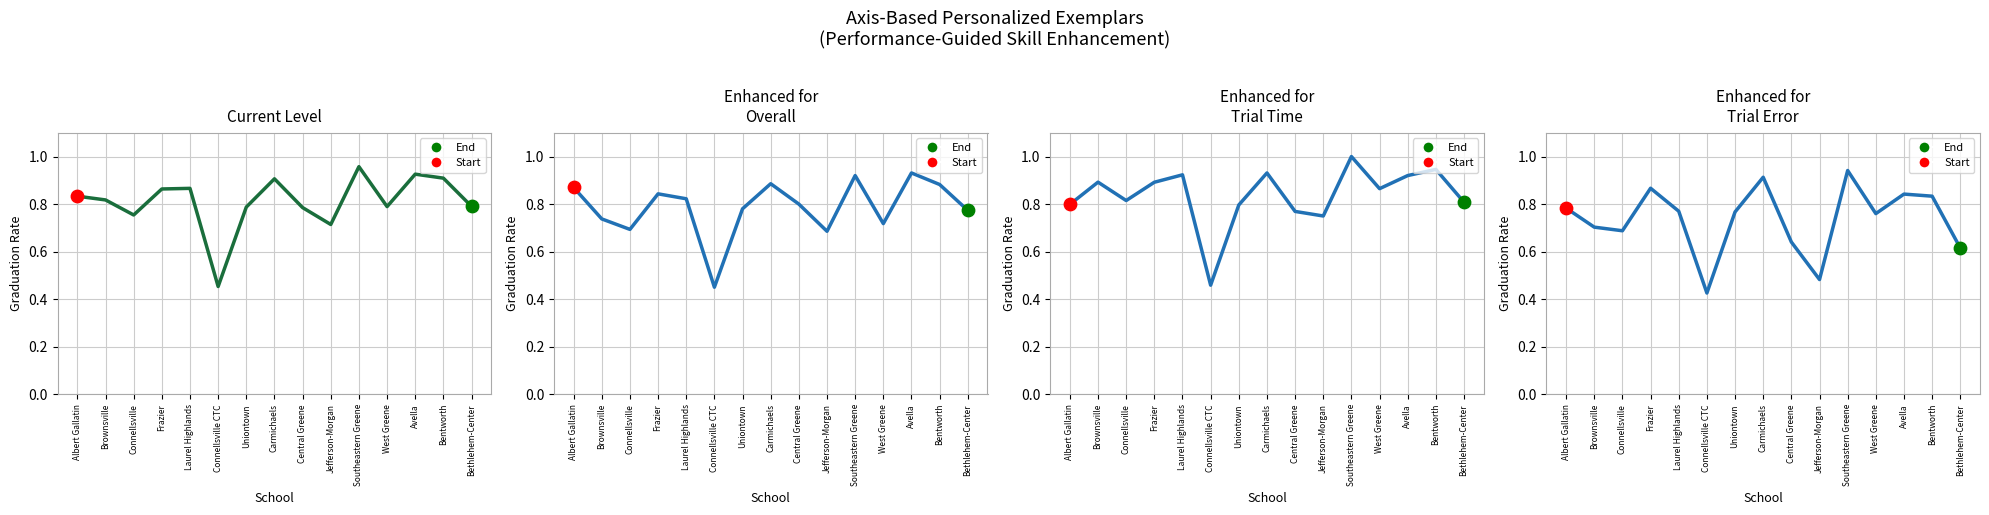

Which series contains the highest Y value?

Female Grad Rate